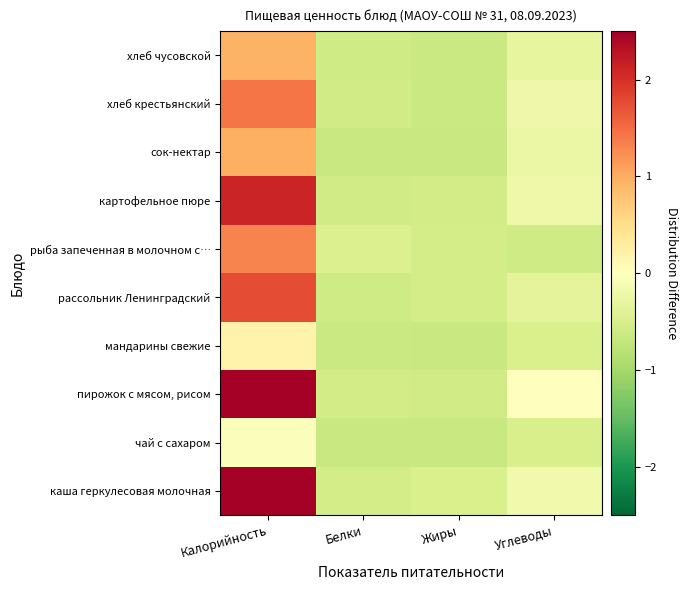

Reading right to left, transcribe all the data shown in this chart.

каша геркулесовая молочная: Углеводы=-0.2	Жиры=-0.5	Белки=-0.5	Калорийность=2.5
чай с сахаром: Углеводы=-0.5	Жиры=-0.6	Белки=-0.6	Калорийность=-0.1
пирожок с мясом, рисом: Углеводы=-0.0	Жиры=-0.6	Белки=-0.6	Калорийность=2.5
мандарины свежие: Углеводы=-0.5	Жиры=-0.6	Белки=-0.6	Калорийность=0.2
рассольник Ленинградский: Углеводы=-0.3	Жиры=-0.5	Белки=-0.6	Калорийность=1.8
рыба запеченная в молочном с…: Углеводы=-0.6	Жиры=-0.5	Белки=-0.5	Калорийность=1.3
картофельное пюре: Углеводы=-0.2	Жиры=-0.6	Белки=-0.6	Калорийность=2.1
сок-нектар: Углеводы=-0.2	Жиры=-0.6	Белки=-0.6	Калорийность=1.0
хлеб крестьянский: Углеводы=-0.2	Жиры=-0.6	Белки=-0.6	Калорийность=1.4
хлеб чусовской: Углеводы=-0.3	Жиры=-0.6	Белки=-0.6	Калорийность=0.9